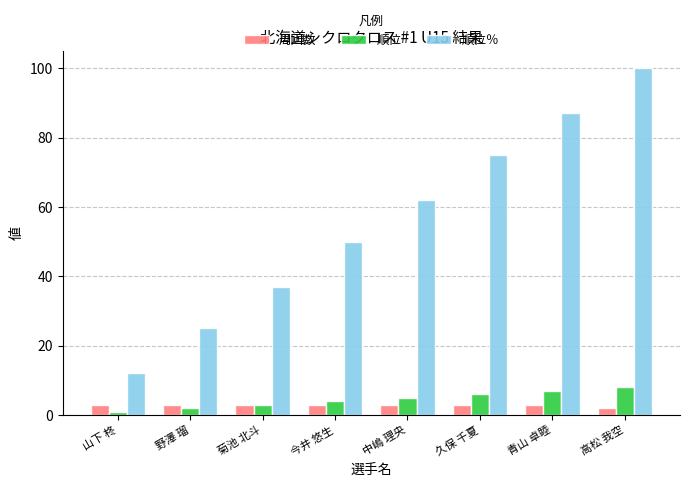

At which label is 順位％ closest to 56?

今井 悠生